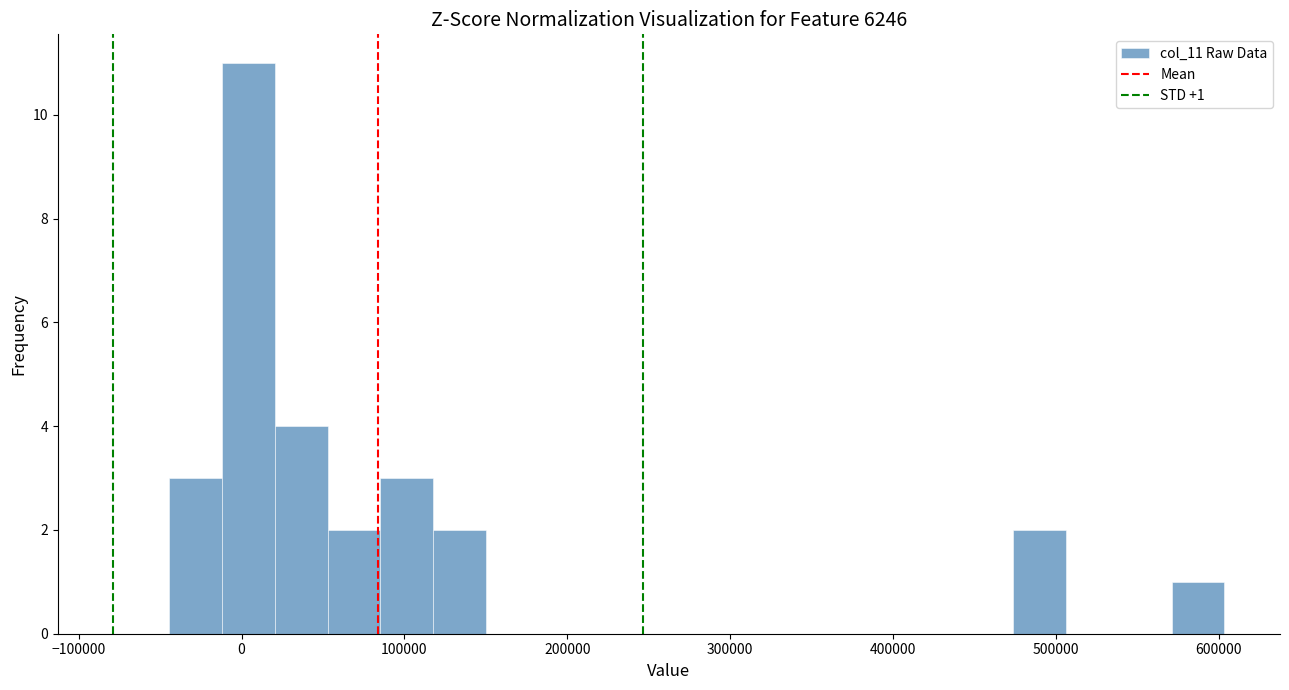

Read against the x-axis, roughly where is the centre of the tallest bar?

0